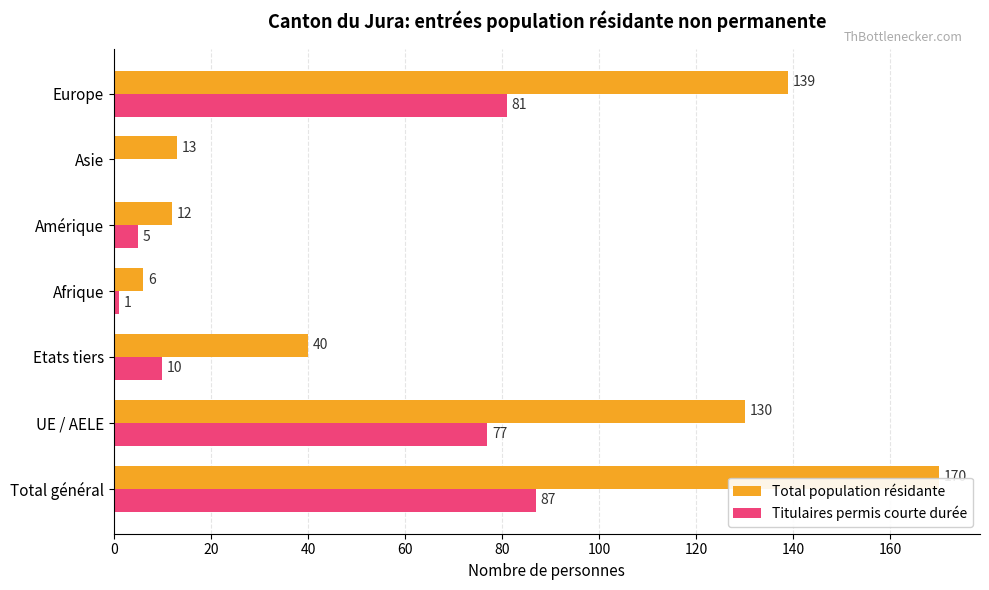

What is the maximum value for Titulaires permis courte durée?

87